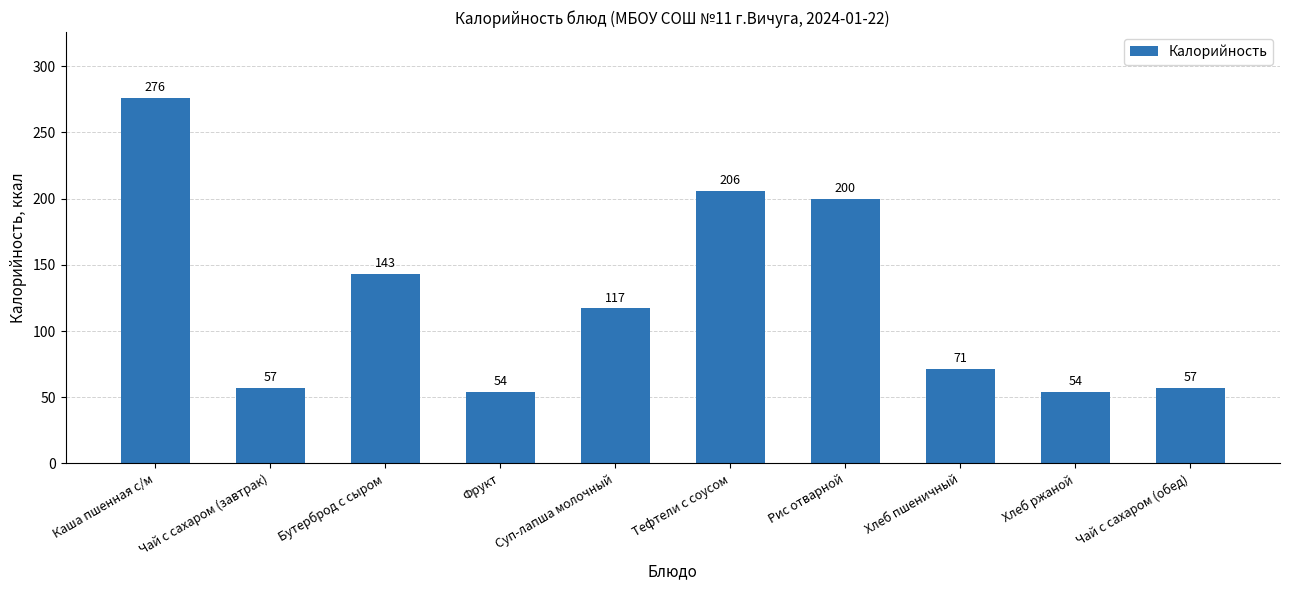

What is the maximum value shown in the chart?

276